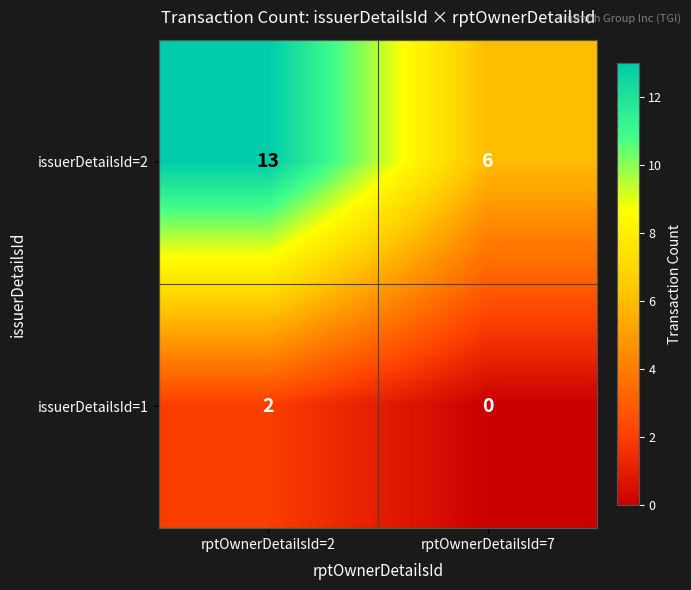

Reading left to right, list all the values displayed in this chart.

issuerDetailsId=2: rptOwnerDetailsId=2=13	rptOwnerDetailsId=7=6
issuerDetailsId=1: rptOwnerDetailsId=2=2	rptOwnerDetailsId=7=0